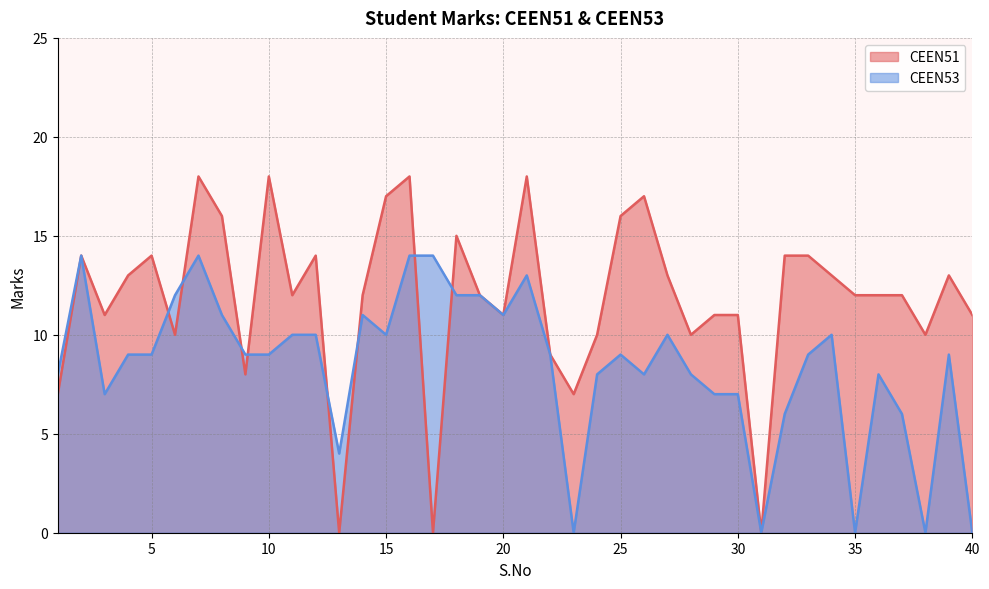

Reading left to right, what are all the values shown in this chart?

CEEN51: 1=7	2=14	3=11	4=13	5=14	6=10	7=18	8=16	9=8	10=18	11=12	12=14	13=0	14=12	15=17	16=18	17=0	18=15	19=12	20=11	21=18	22=9	23=7	24=10	25=16	26=17	27=13	28=10	29=11	30=11	31=0	32=14	33=14	34=13	35=12	36=12	37=12	38=10	39=13	40=11
CEEN53: 1=8	2=14	3=7	4=9	5=9	6=12	7=14	8=11	9=9	10=9	11=10	12=10	13=4	14=11	15=10	16=14	17=14	18=12	19=12	20=11	21=13	22=9	23=0	24=8	25=9	26=8	27=10	28=8	29=7	30=7	31=0	32=6	33=9	34=10	35=0	36=8	37=6	38=0	39=9	40=0